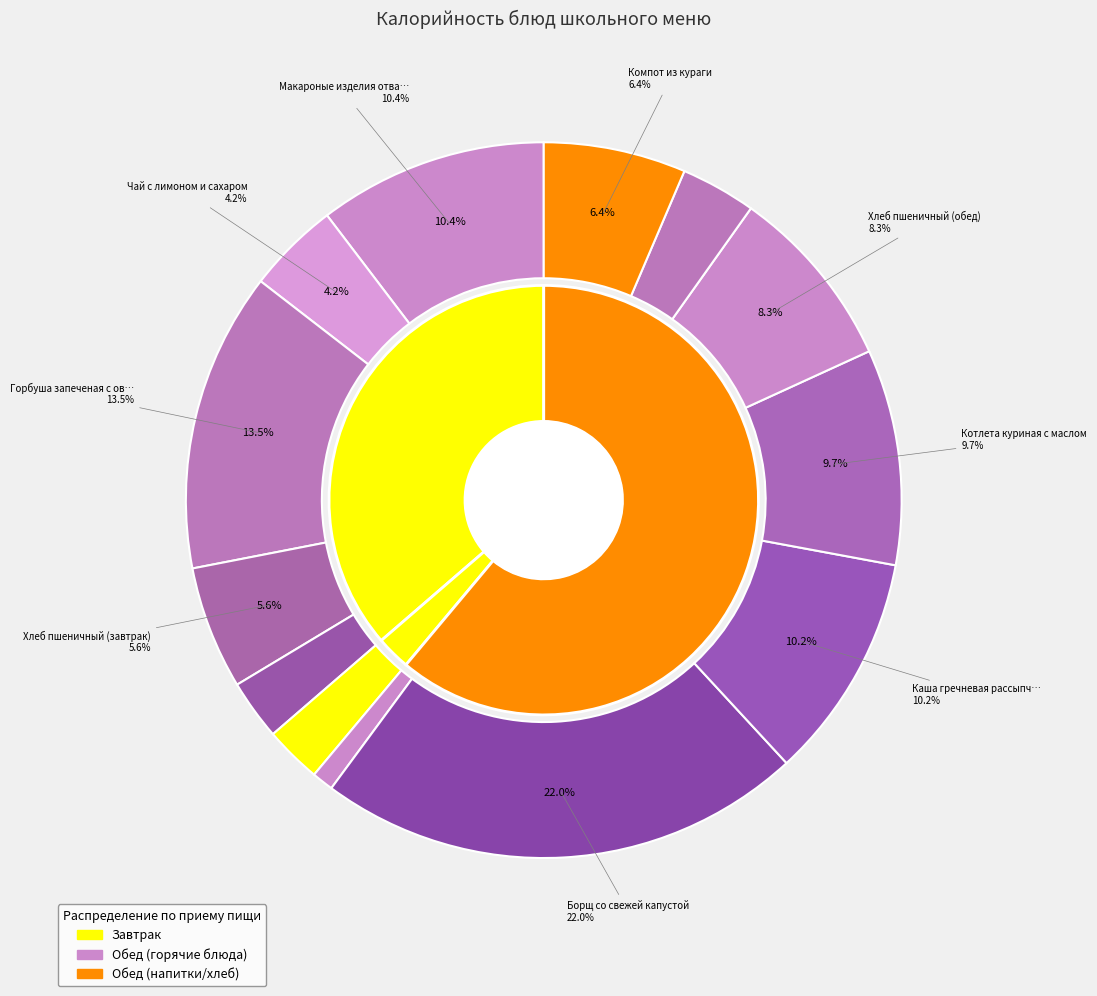

To the nearest percent, what percentage of the pie is Каша гречневая рассыпчатая?

10%